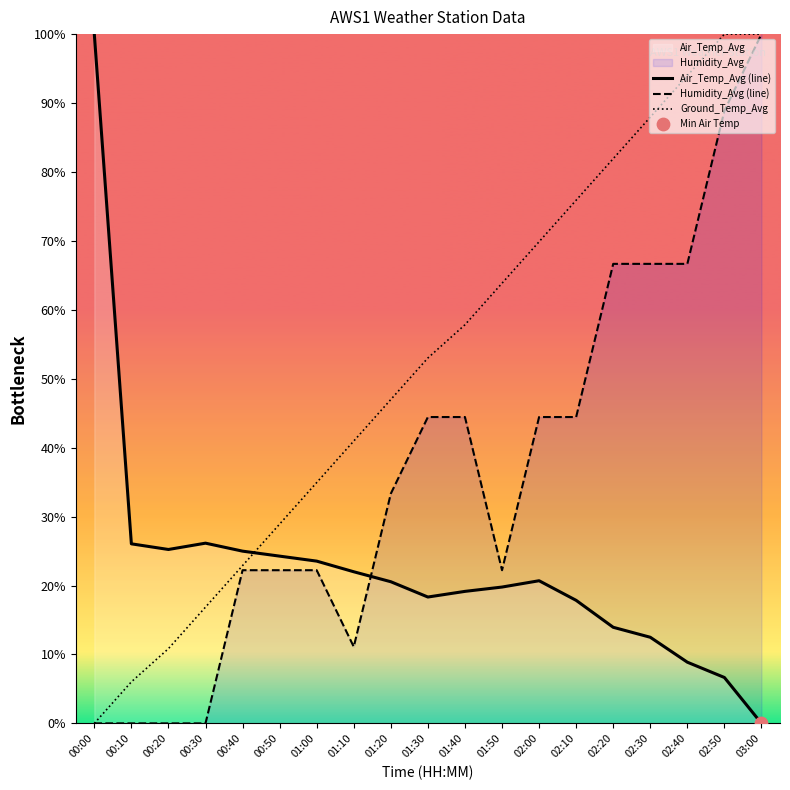

At how many categories does at least one series exceed 51?

11